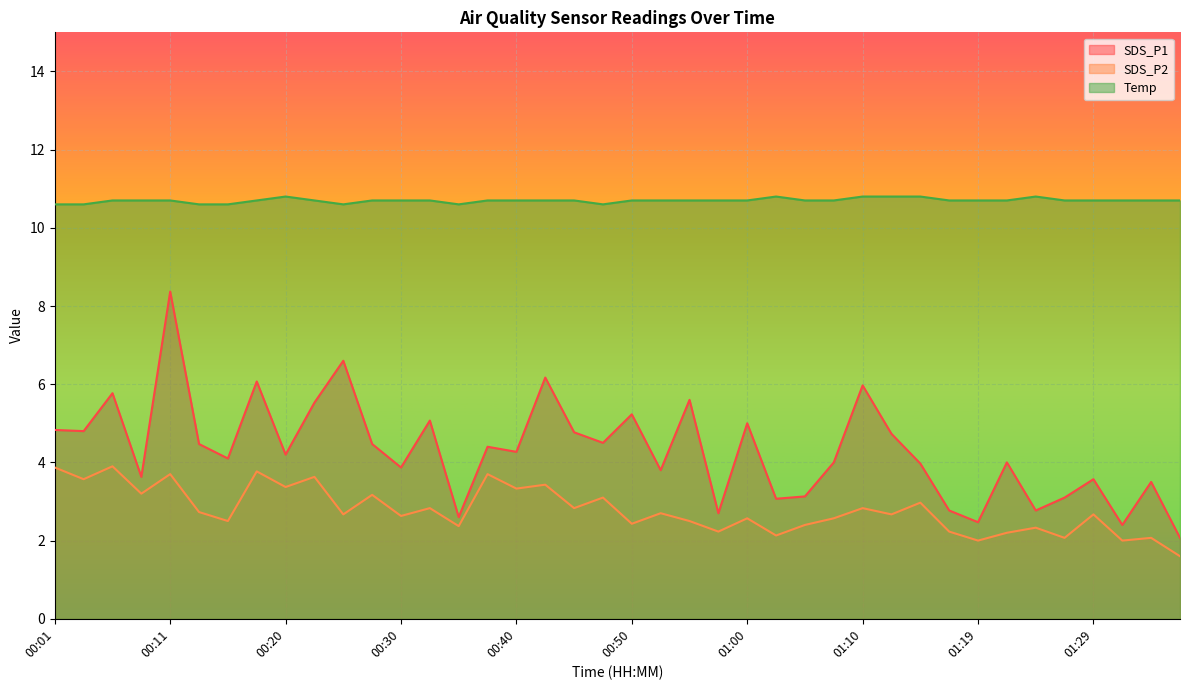

Rank the series by their maximum value, from lowest to highest.

SDS_P2, SDS_P1, Temp